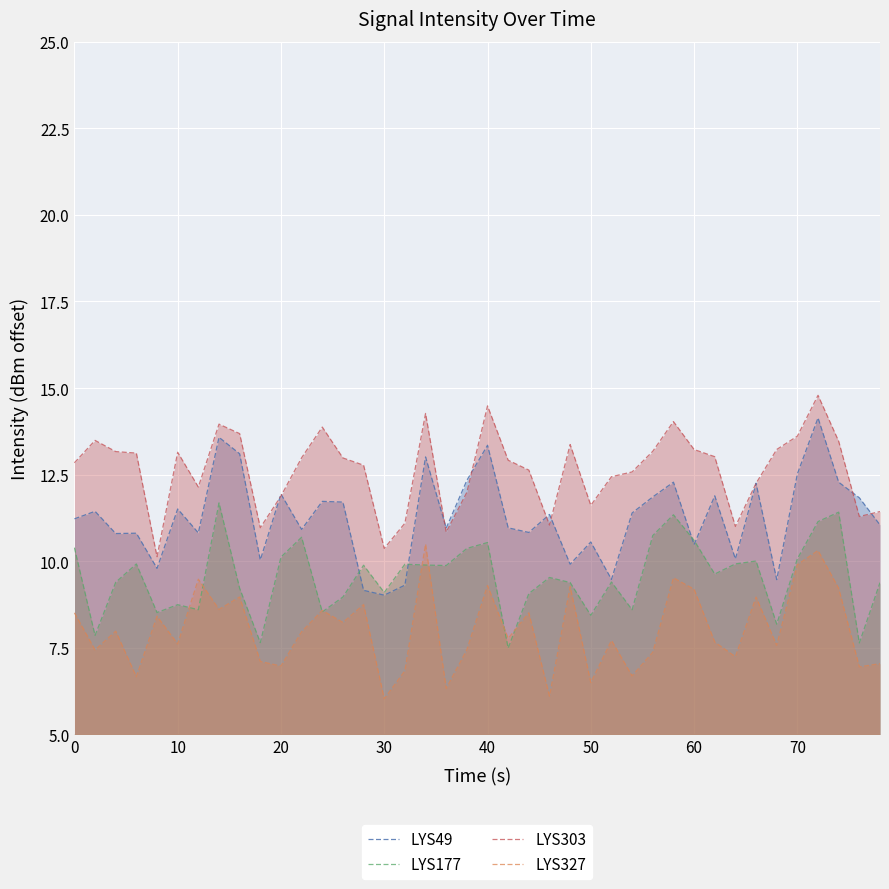

The LYS49 series shows 10.6 at 50. True or false?

True